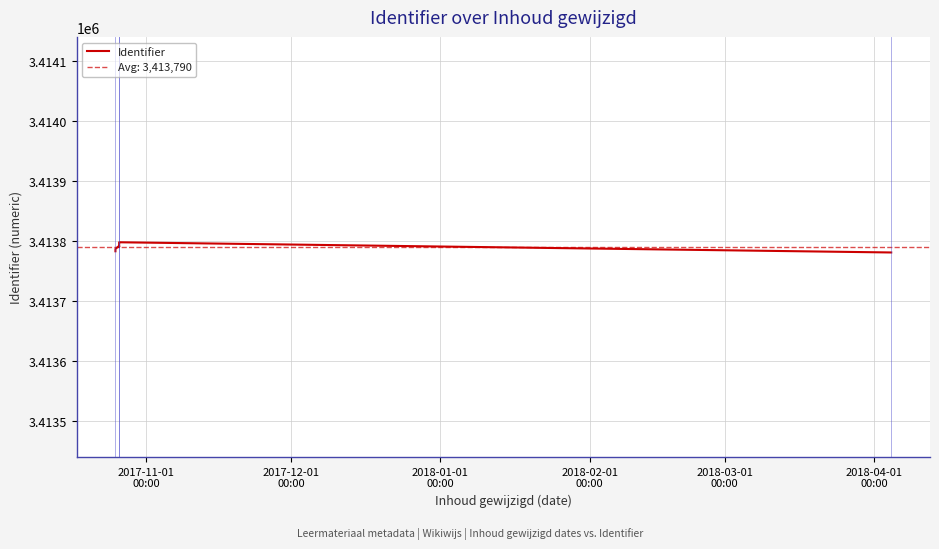

Count the number of values greater than 3413790.

3